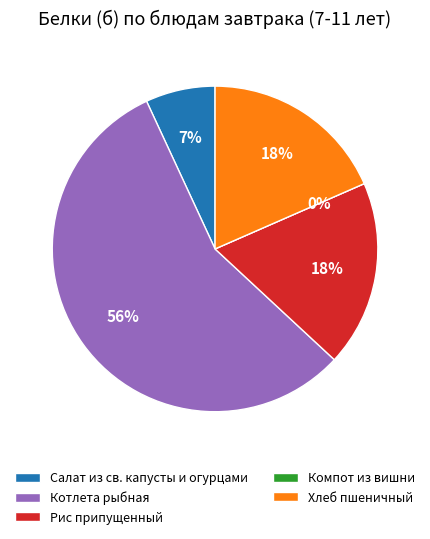

Rank the categories by value from highest to lowest.

Котлета рыбная, Рис припущенный, Хлеб пшеничный, Салат из св. капусты и огурцами, Компот из вишни